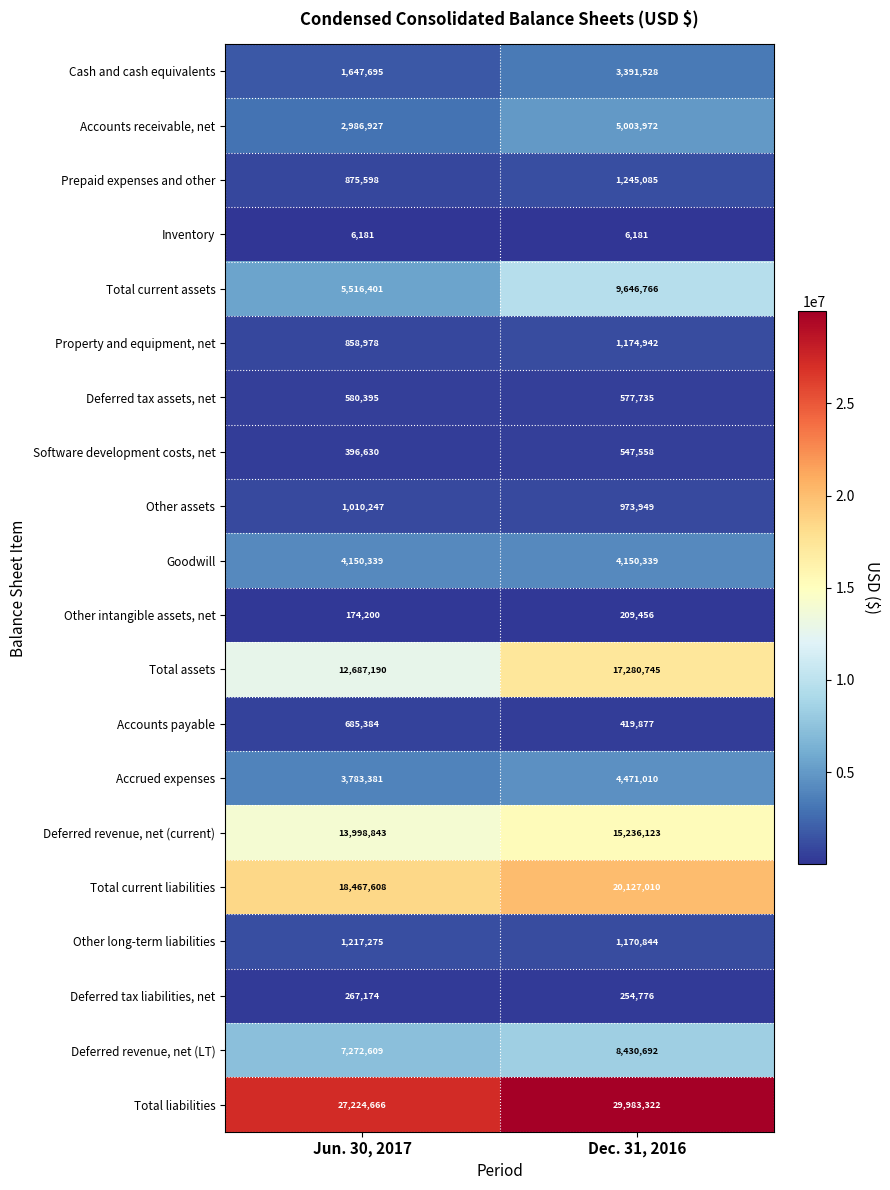

What is the difference between the maximum and minimum values in the Deferred revenue, net (LT) series?

1158083